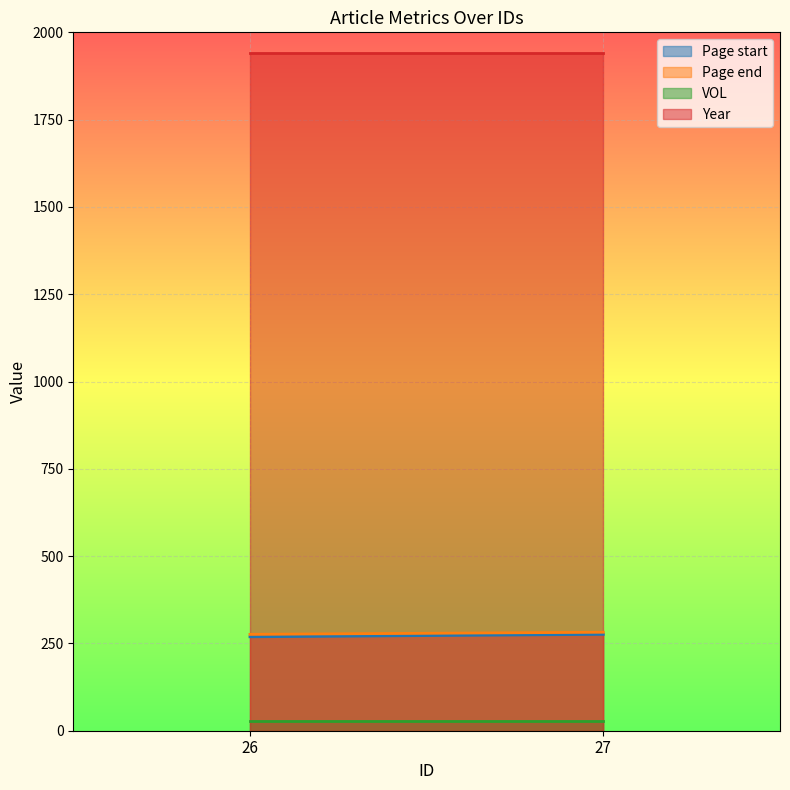

How many values in the Page start series are below 276?

1